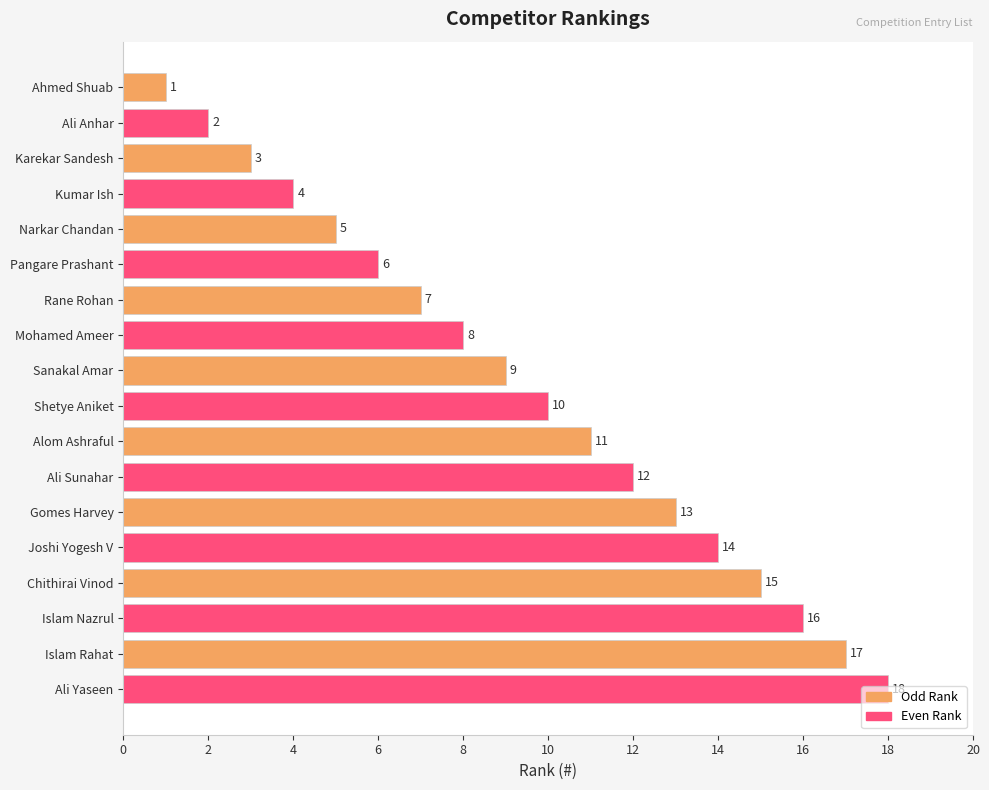

What is the ratio of the value at Chithirai Vinod to the value at Pangare Prashant?

2.5